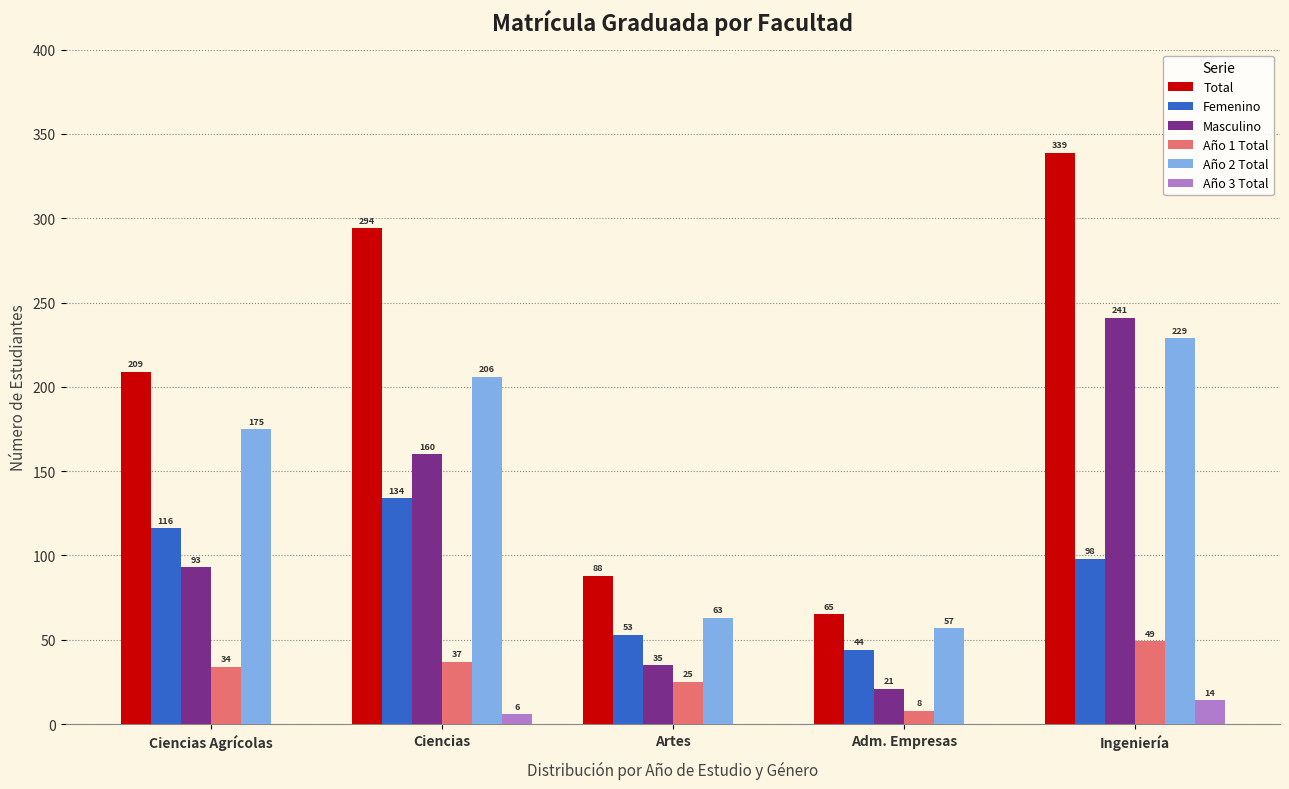

Where is Año 1 Total nearest to the value 28?

Artes